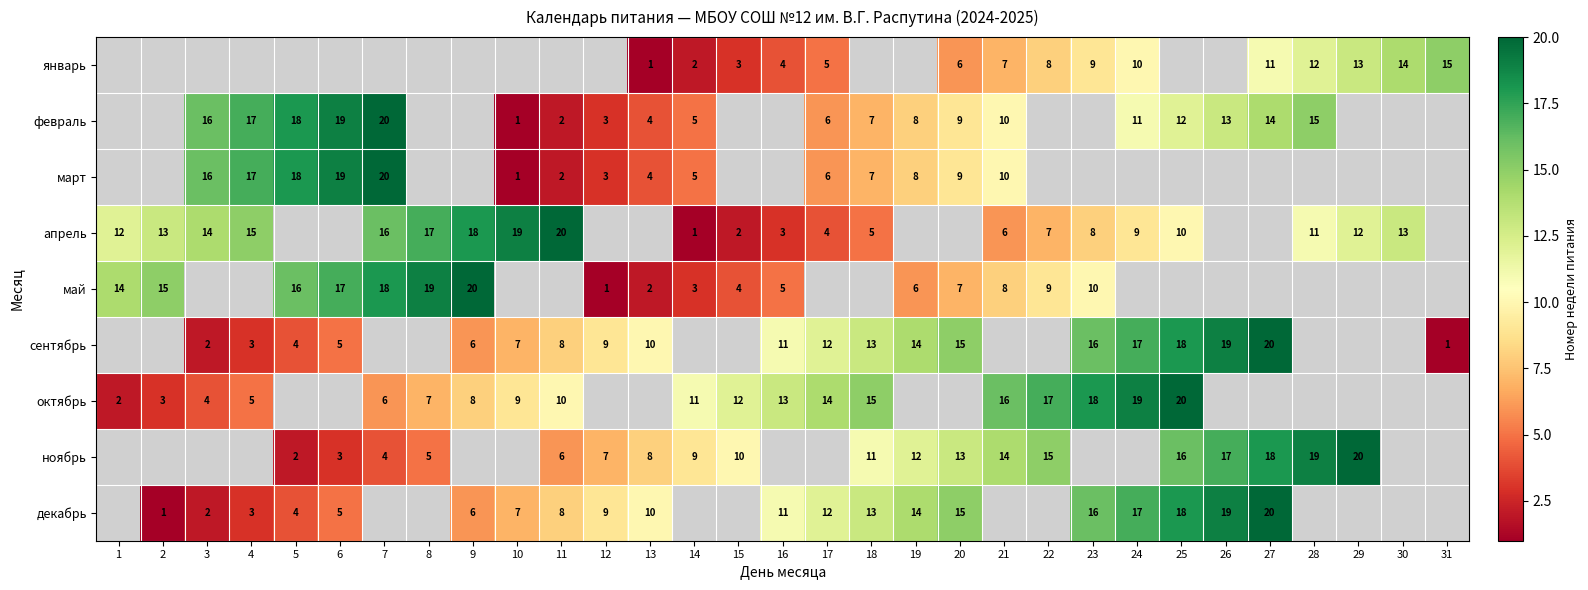

At which category does the chart reach its peak across all series?

7